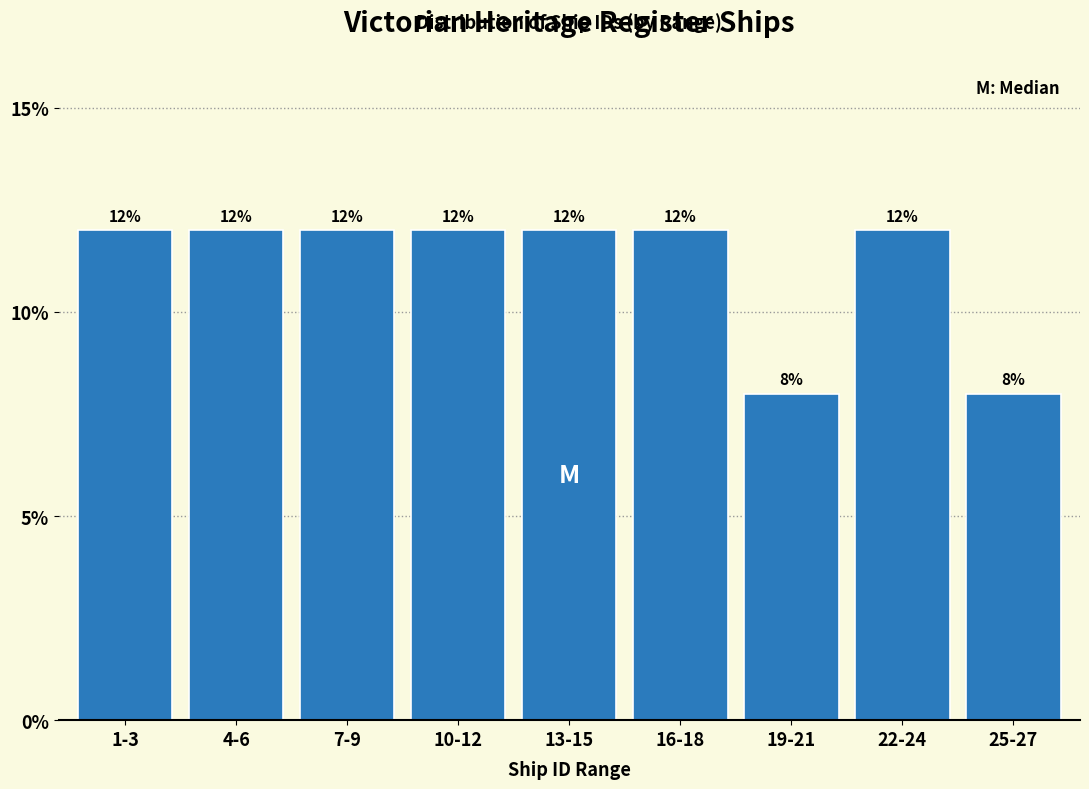

Reading right to left, transcribe all the data shown in this chart.

25-27=8	22-24=12	19-21=8	16-18=12	13-15=12	10-12=12	7-9=12	4-6=12	1-3=12